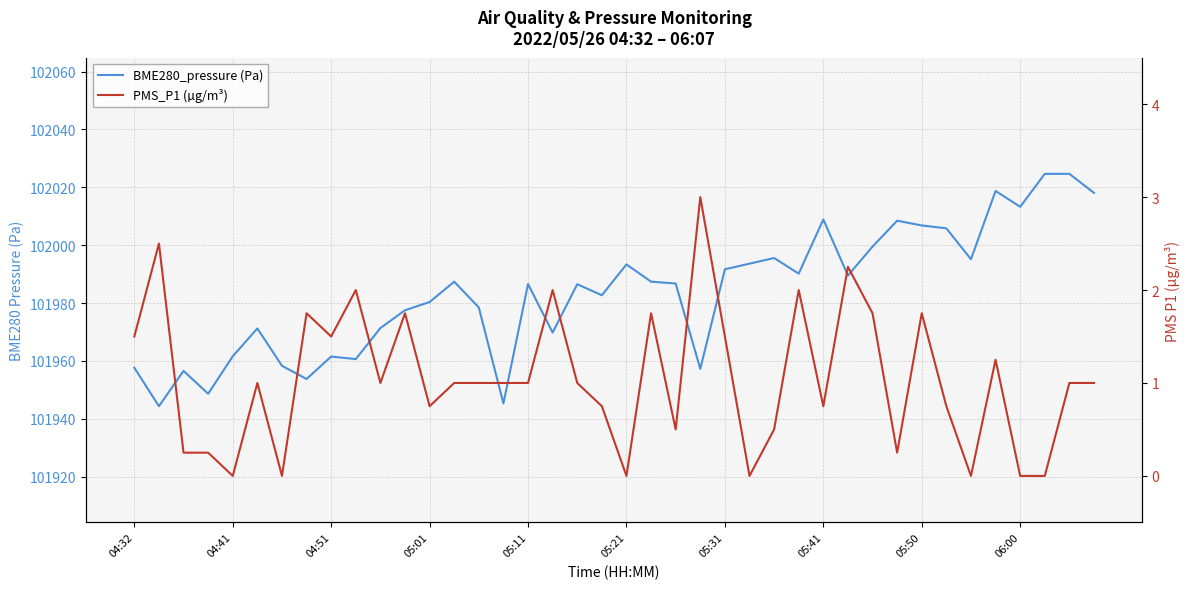

Which series has the largest range (max minus min)?

BME280_pressure (Pa)